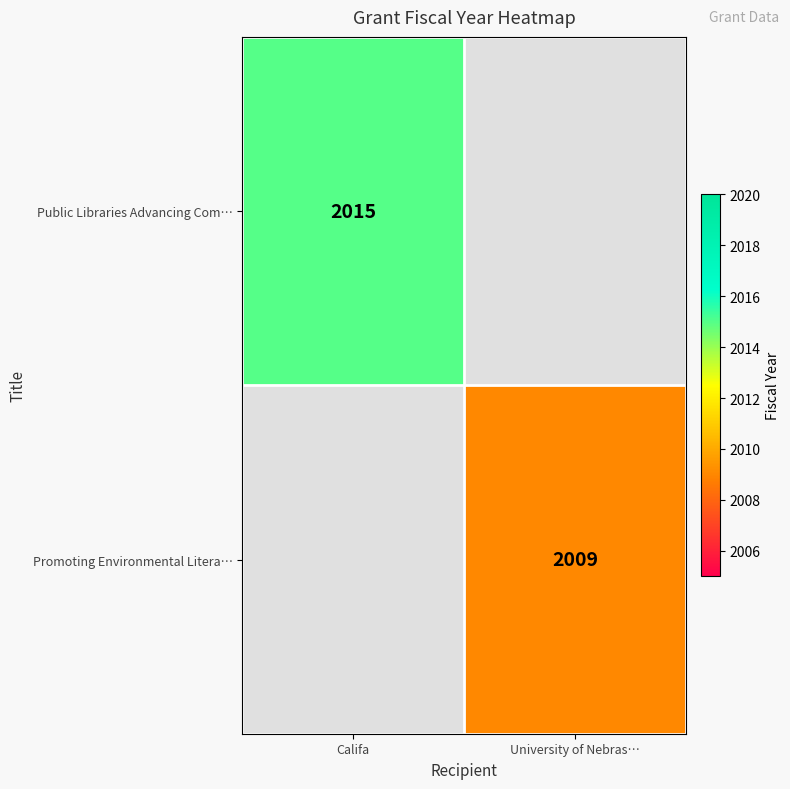

The Promoting Environmental Litera… series shows 2009 at University of Nebras…. True or false?

True